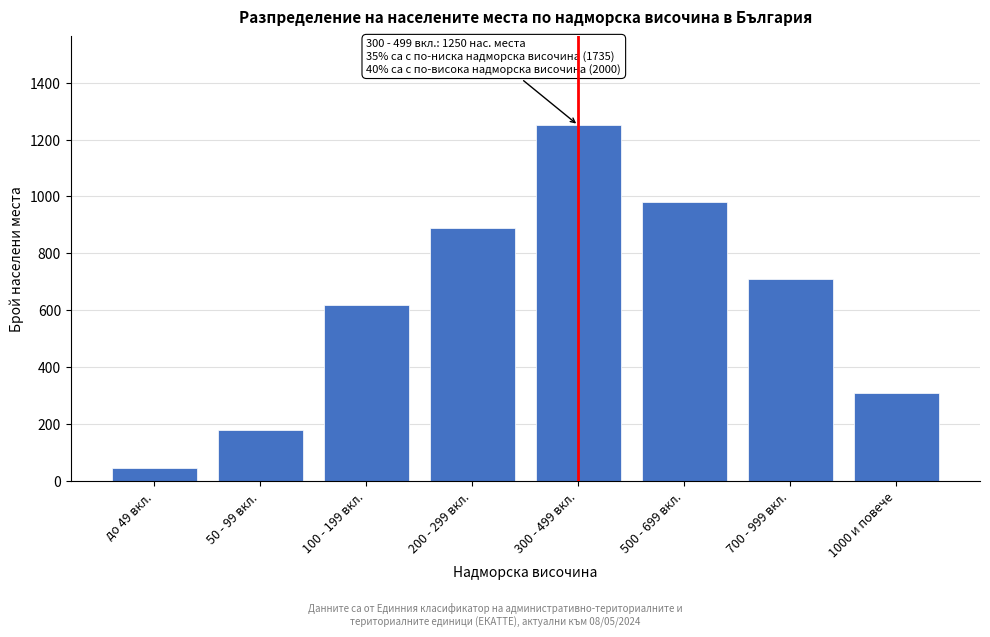

Reading left to right, list all the values displayed in this chart.

45	180	620	890	1250	980	710	310